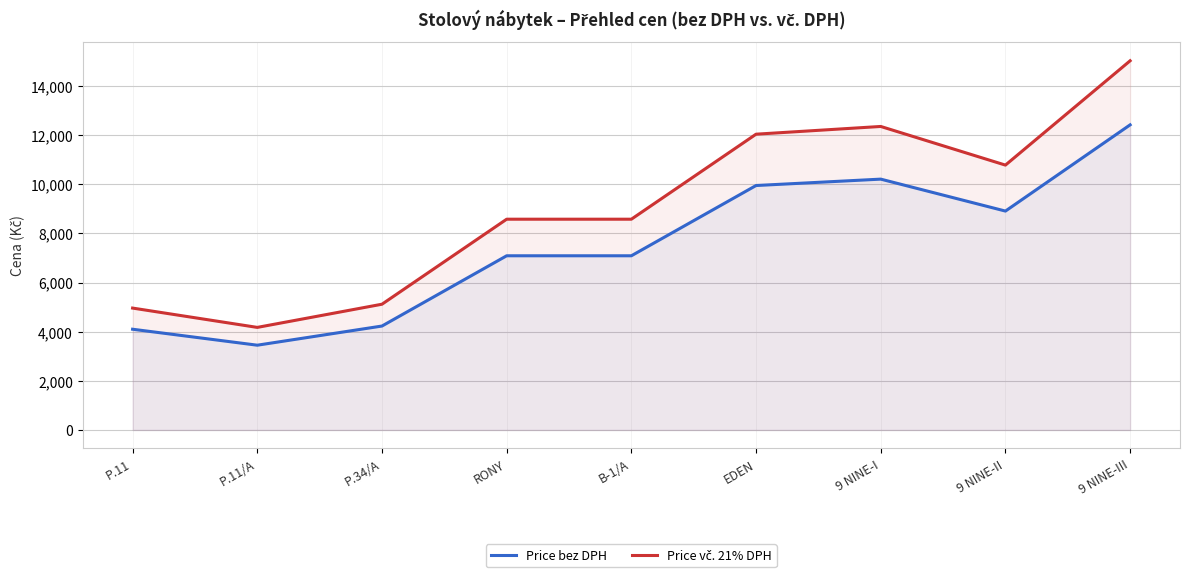

True or false: Price bez DPH has more than 1 points higher than both neighbors.

False